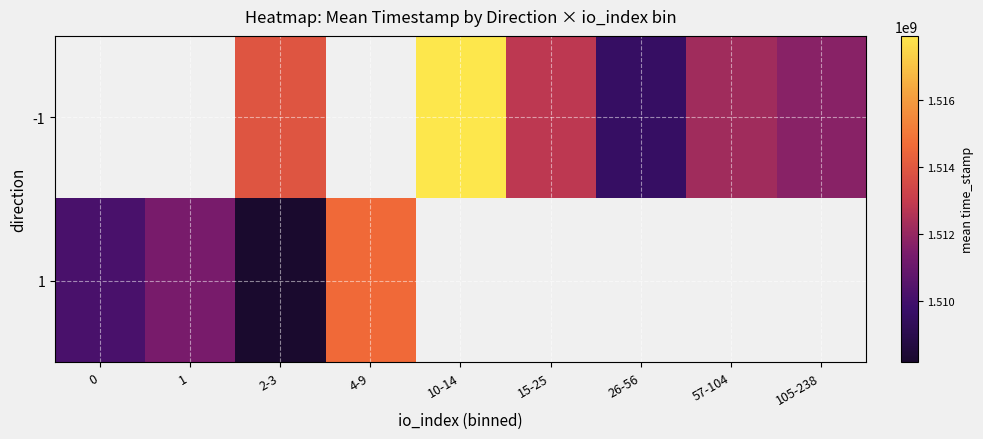

Between 0 and 4-9, which series saw the biggest shift?

1